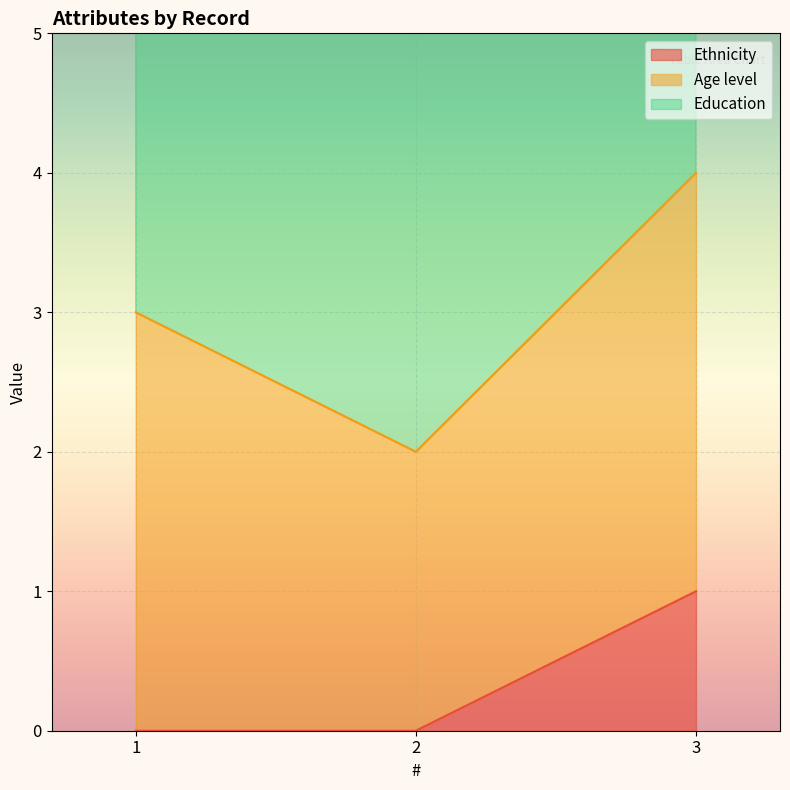

True or false: Age level has a value of 3 at 2.

False